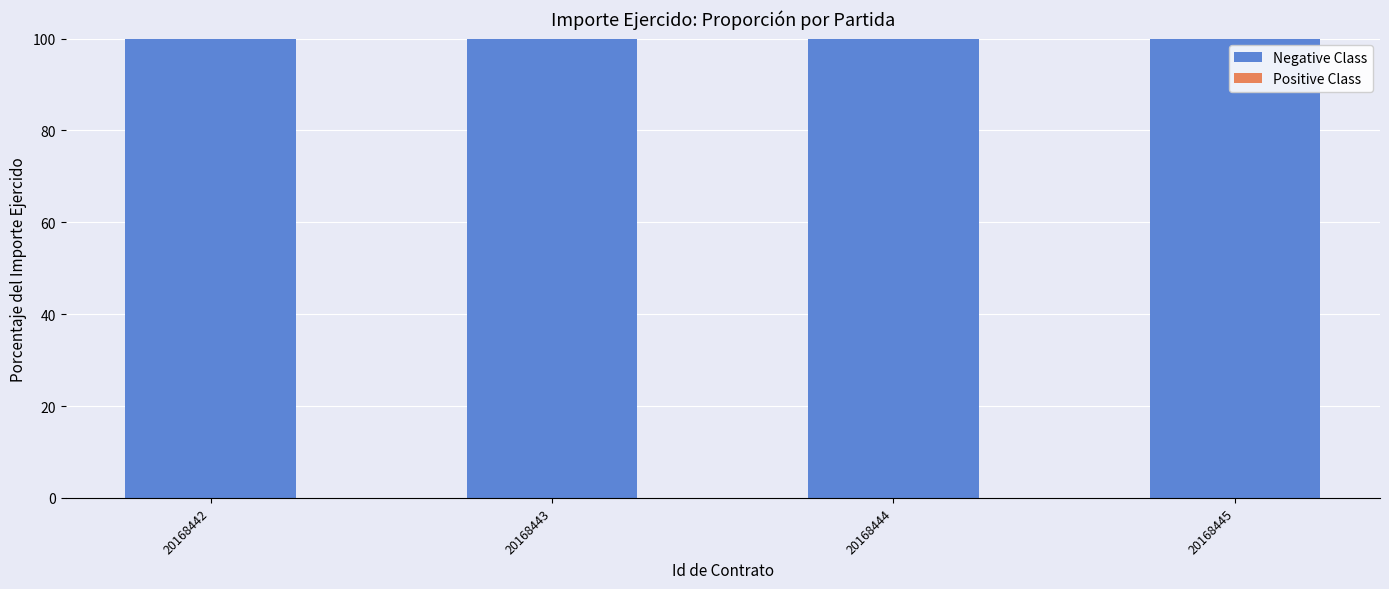

Reading left to right, list all the values displayed in this chart.

Negative Class: 20168442=100	20168443=100	20168444=100	20168445=100
Positive Class: 20168442=0	20168443=0	20168444=0	20168445=0